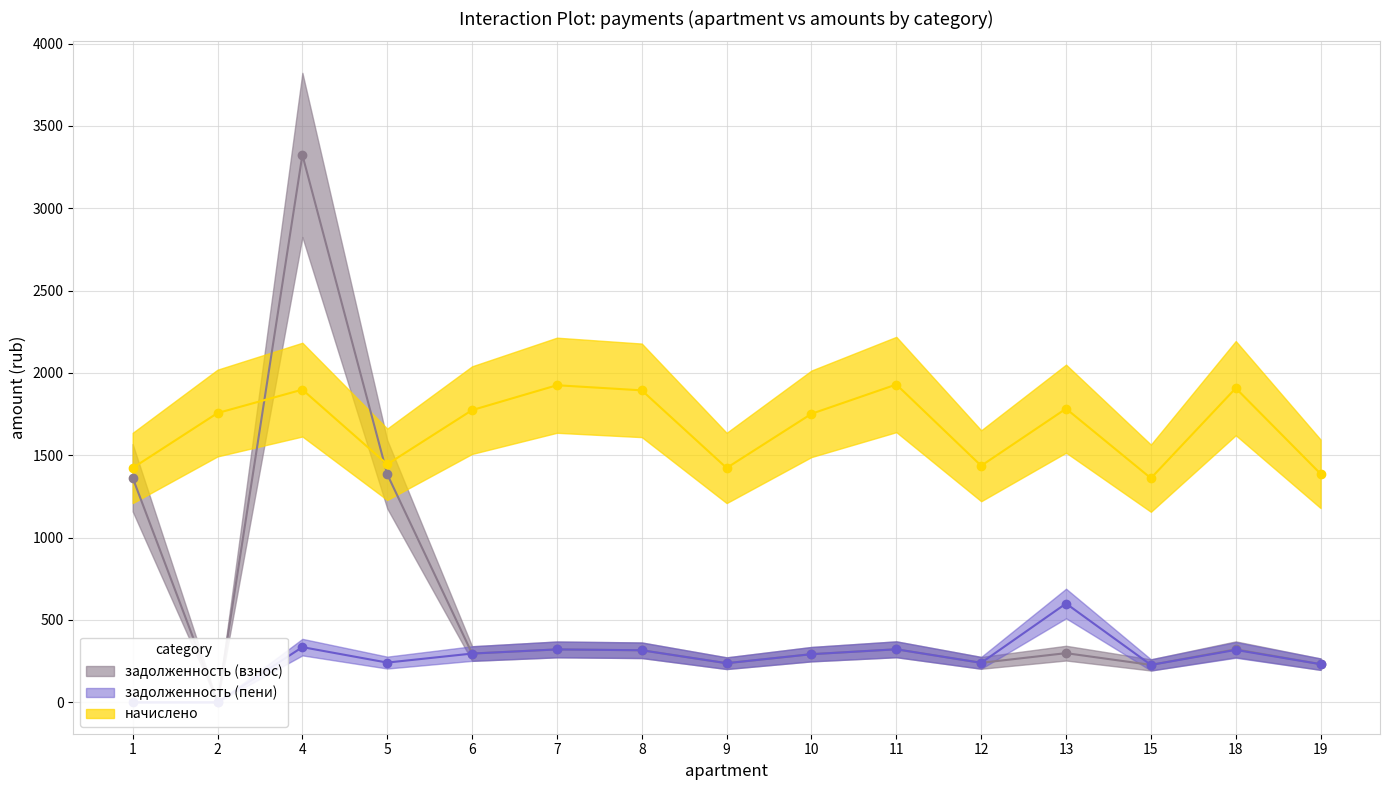

Is it true that задолженность (взнос) equals 239.3 at 12?

True